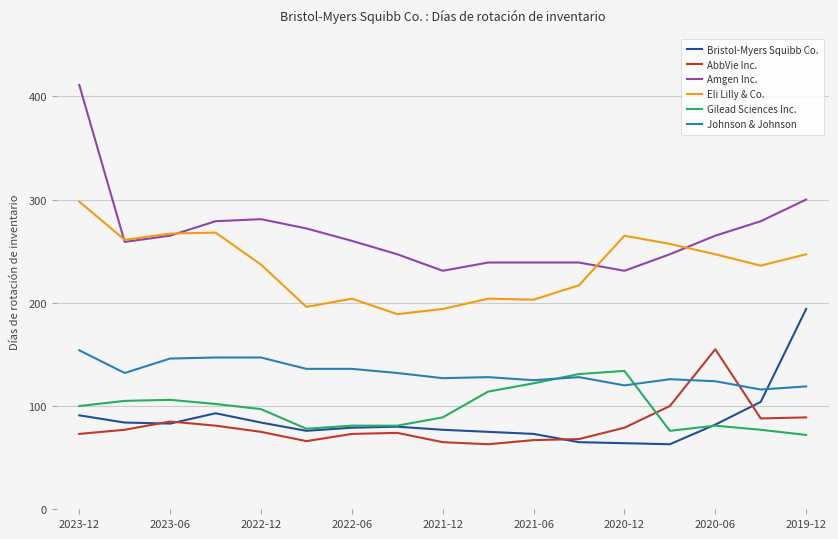

Which series has the widest spread of values?

Amgen Inc.